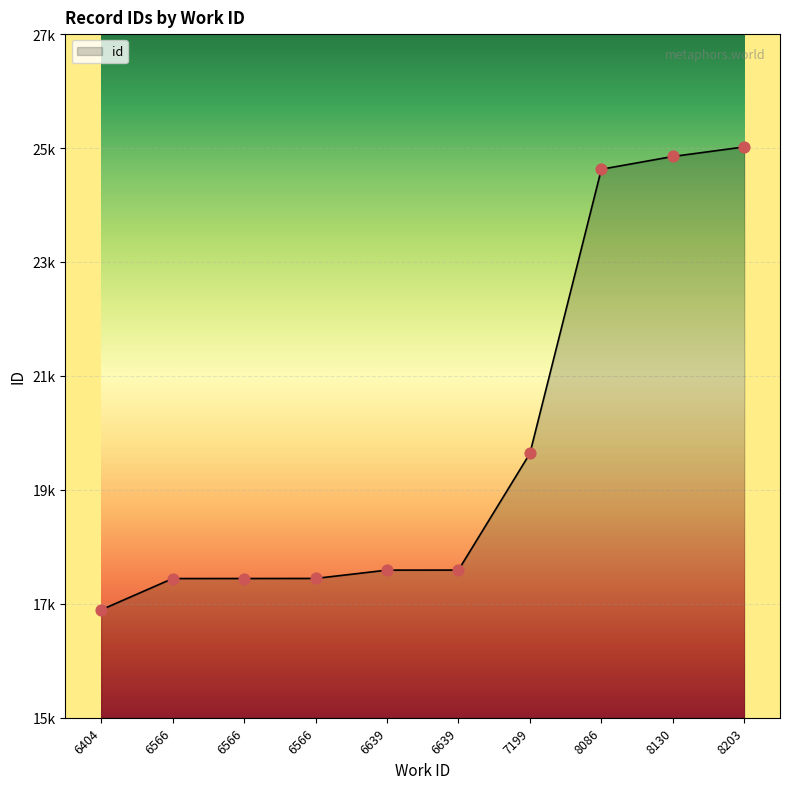

Approximately how many times larger is the value at 6566 compared to 8086?

0.7